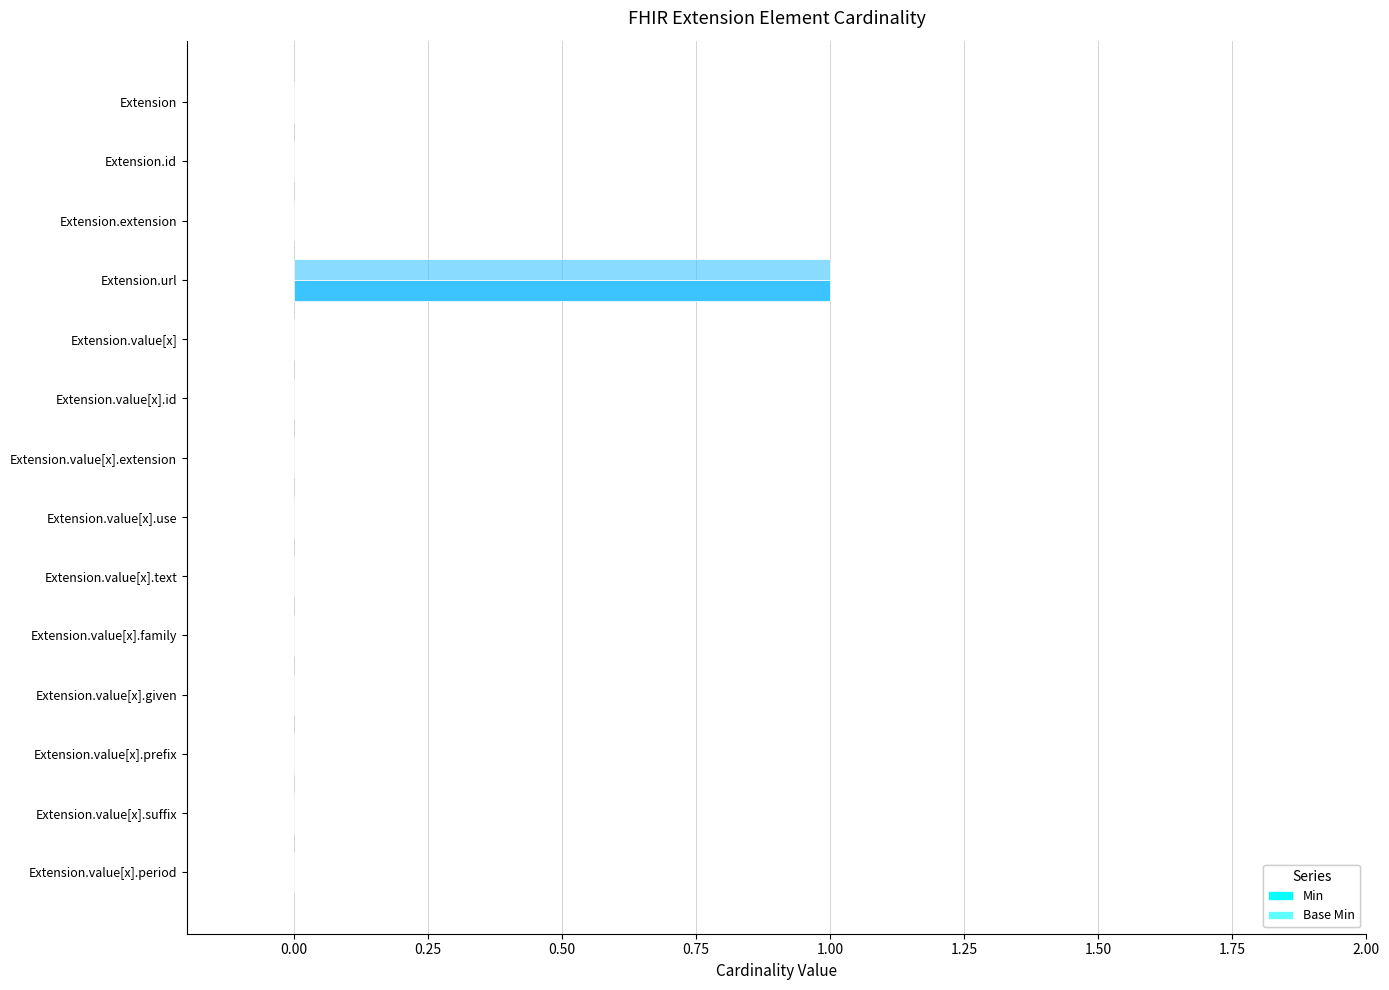

How many categories are shown in the chart?

14